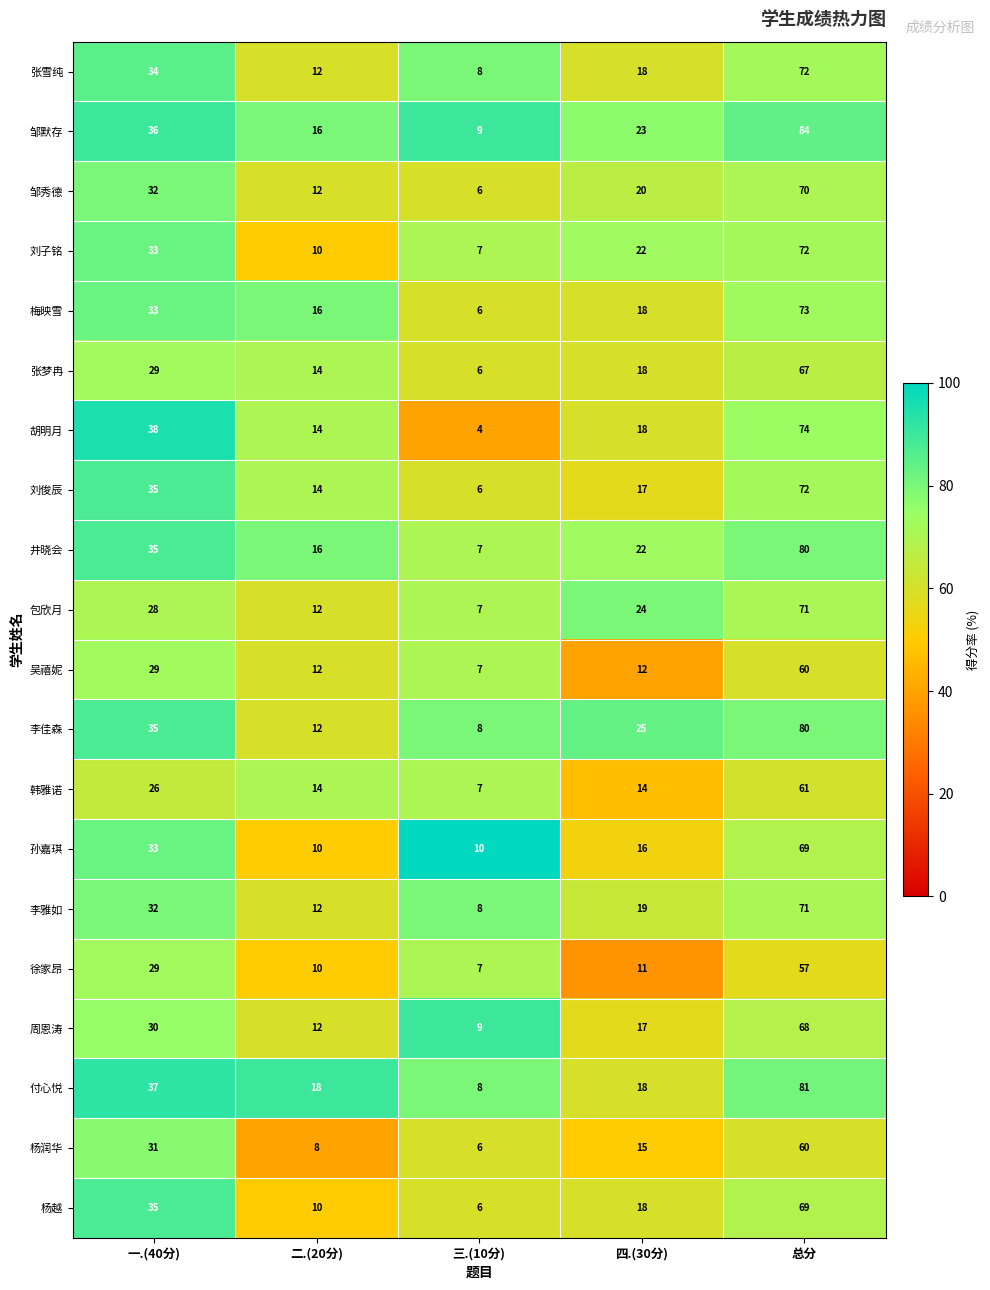

What is the smallest value displayed?

4